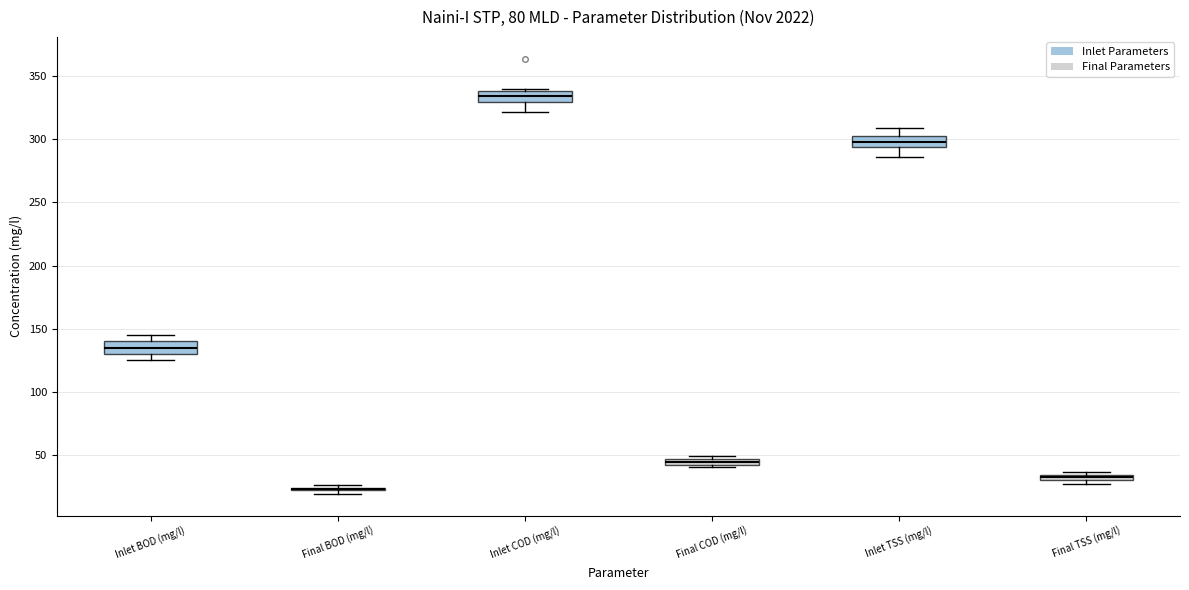

Where is the lower edge of the box for Final TSS (mg/l) on the y-axis? The values are not printed on the chart, so give them approximately, as read against the axis.

30